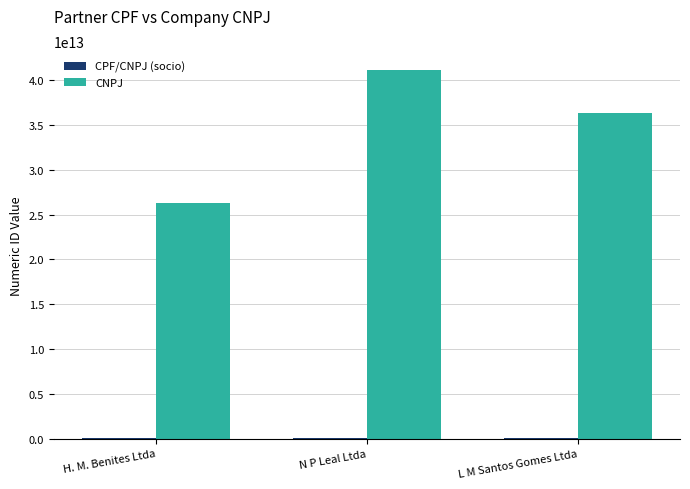

At which category is the sum across all series the highest?

N P Leal Ltda